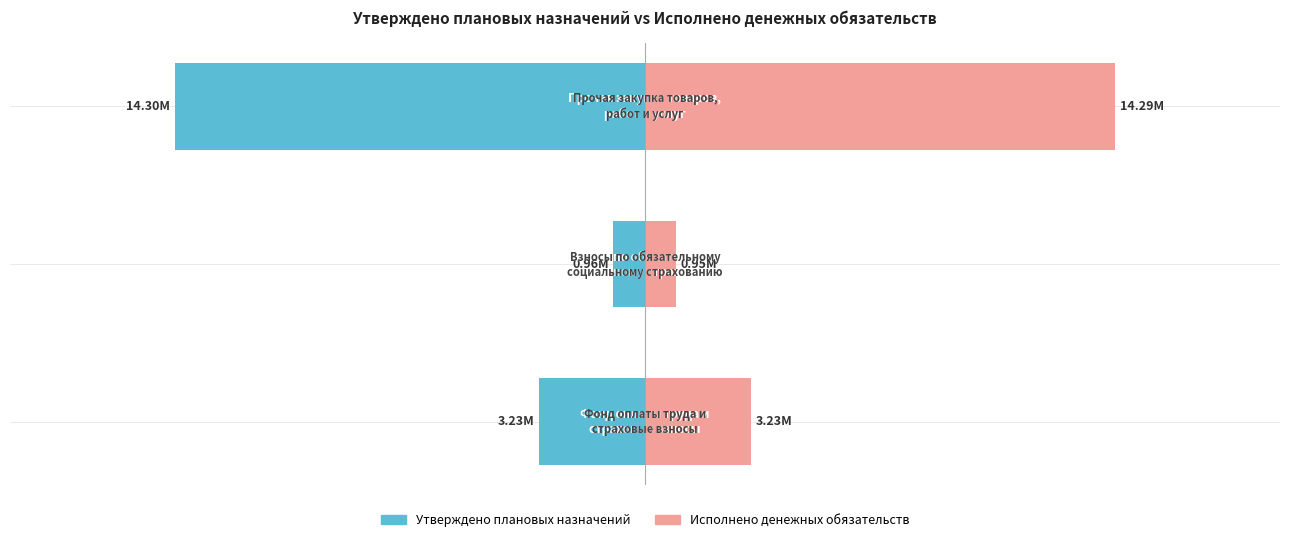

At how many categories does at least one series exceed -4619501?

3